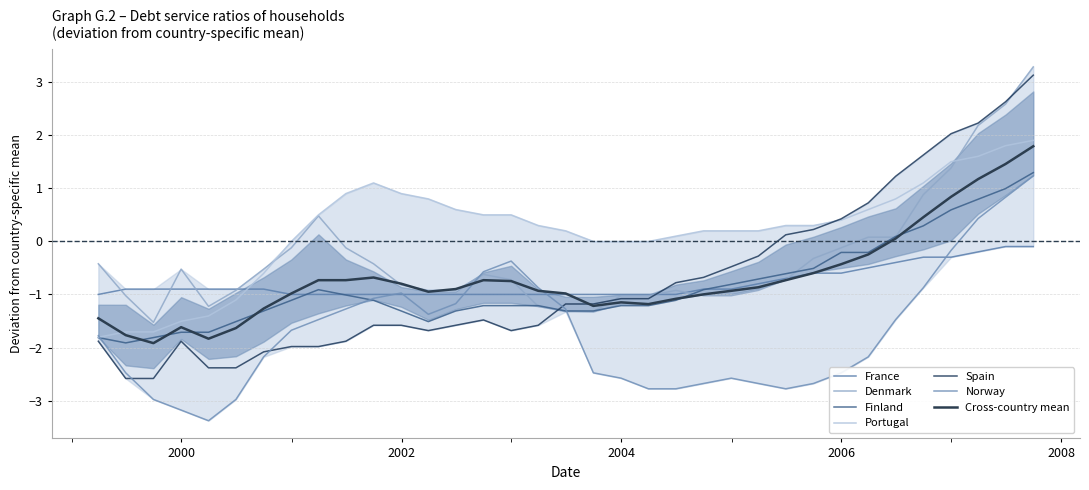

Is this an area chart (filled region under the line)?

No